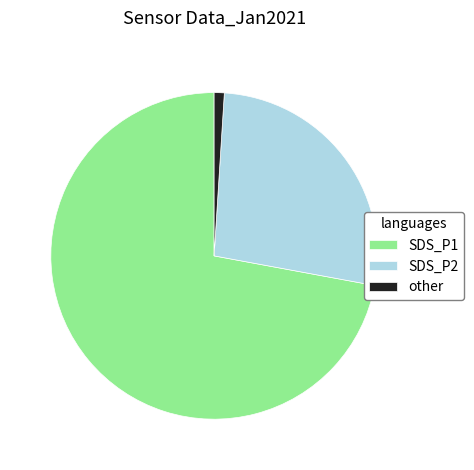

What is the ratio of the value at SDS_P2 to the value at SDS_P1?

0.4